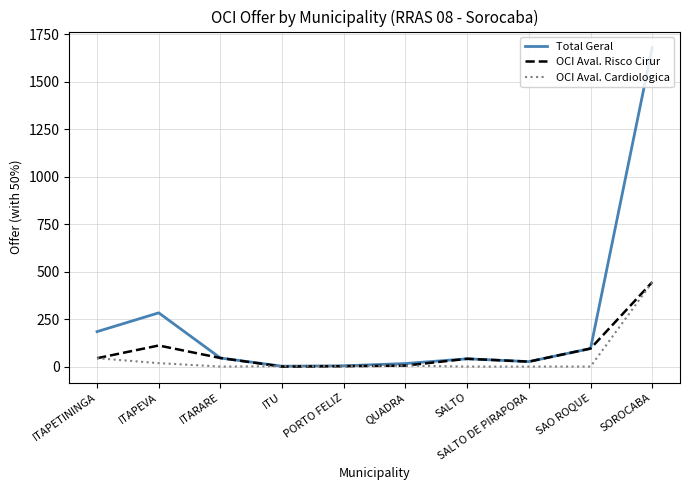

At which category is the sum across all series the highest?

SOROCABA